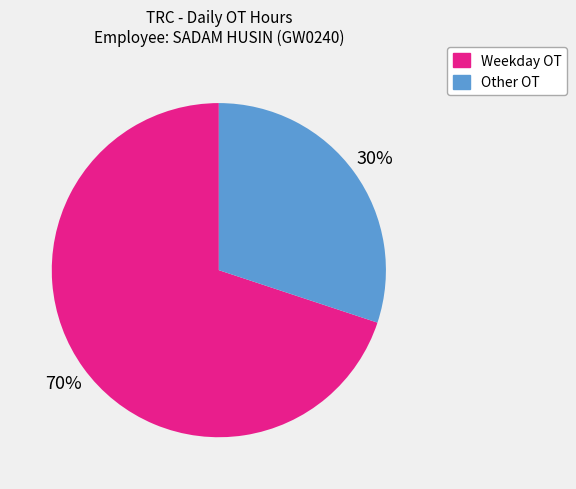

To the nearest percent, what is the difference between the largest and smallest slice percentages?

40%